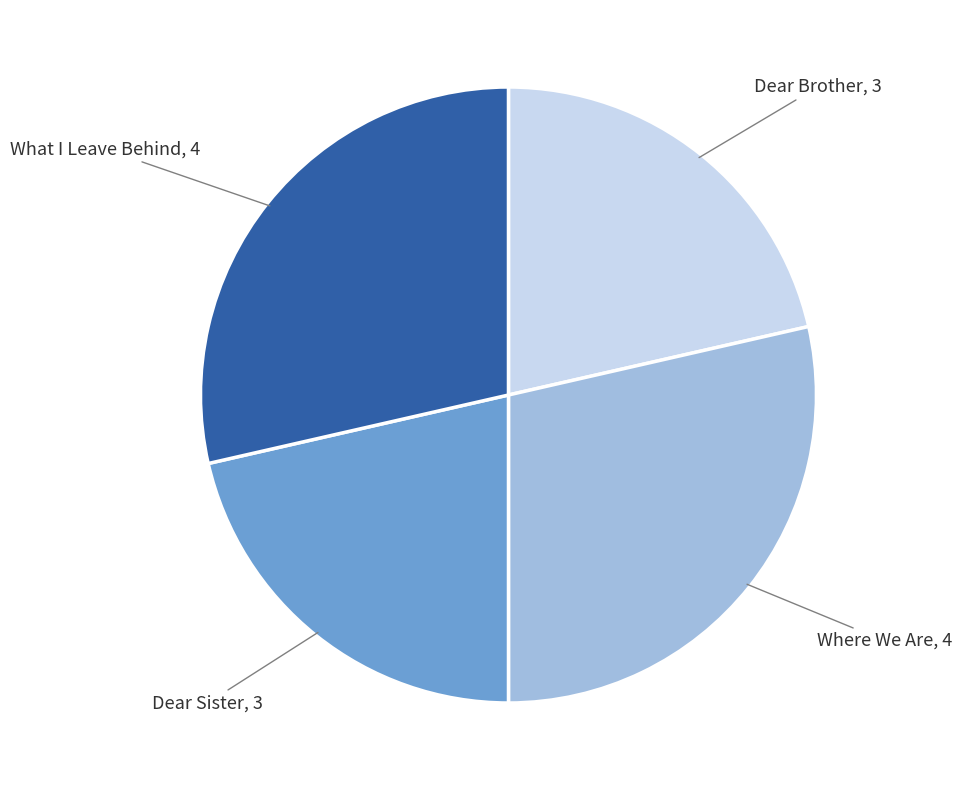

Is there any slice that represents more than half of the pie?

No